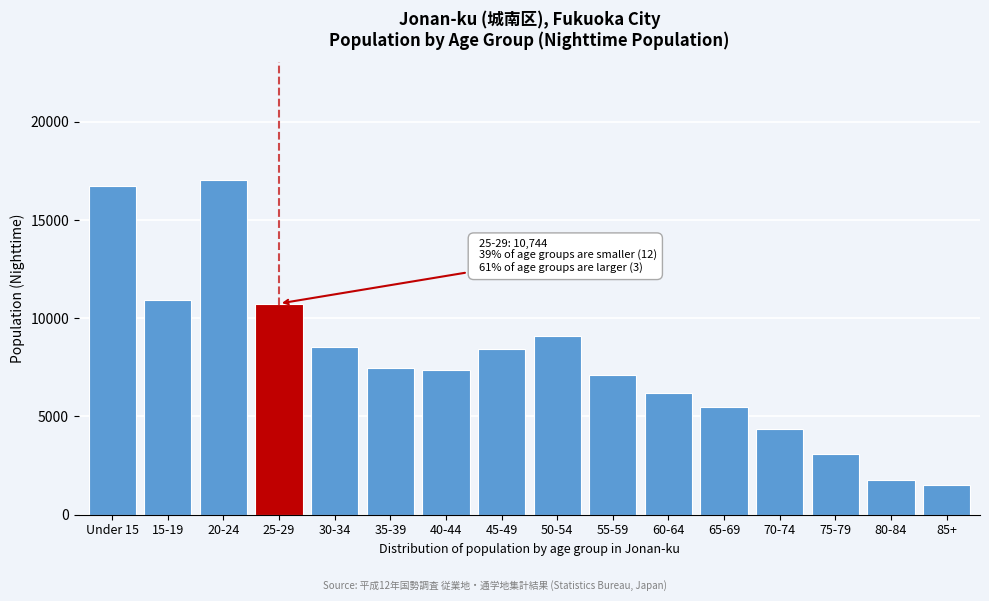

Reading left to right, extract all data points from this chart.

16704	10914	17049	10744	8516	7468	7350	8422	9109	7082	6173	5500	4374	3078	1751	1509